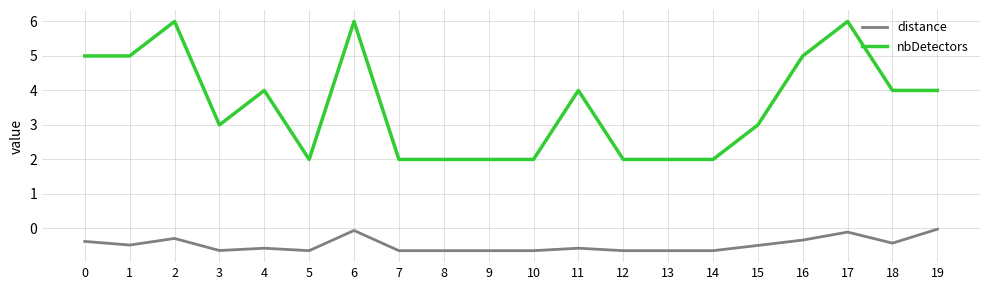

Rank the series by their maximum value, from lowest to highest.

distance, nbDetectors